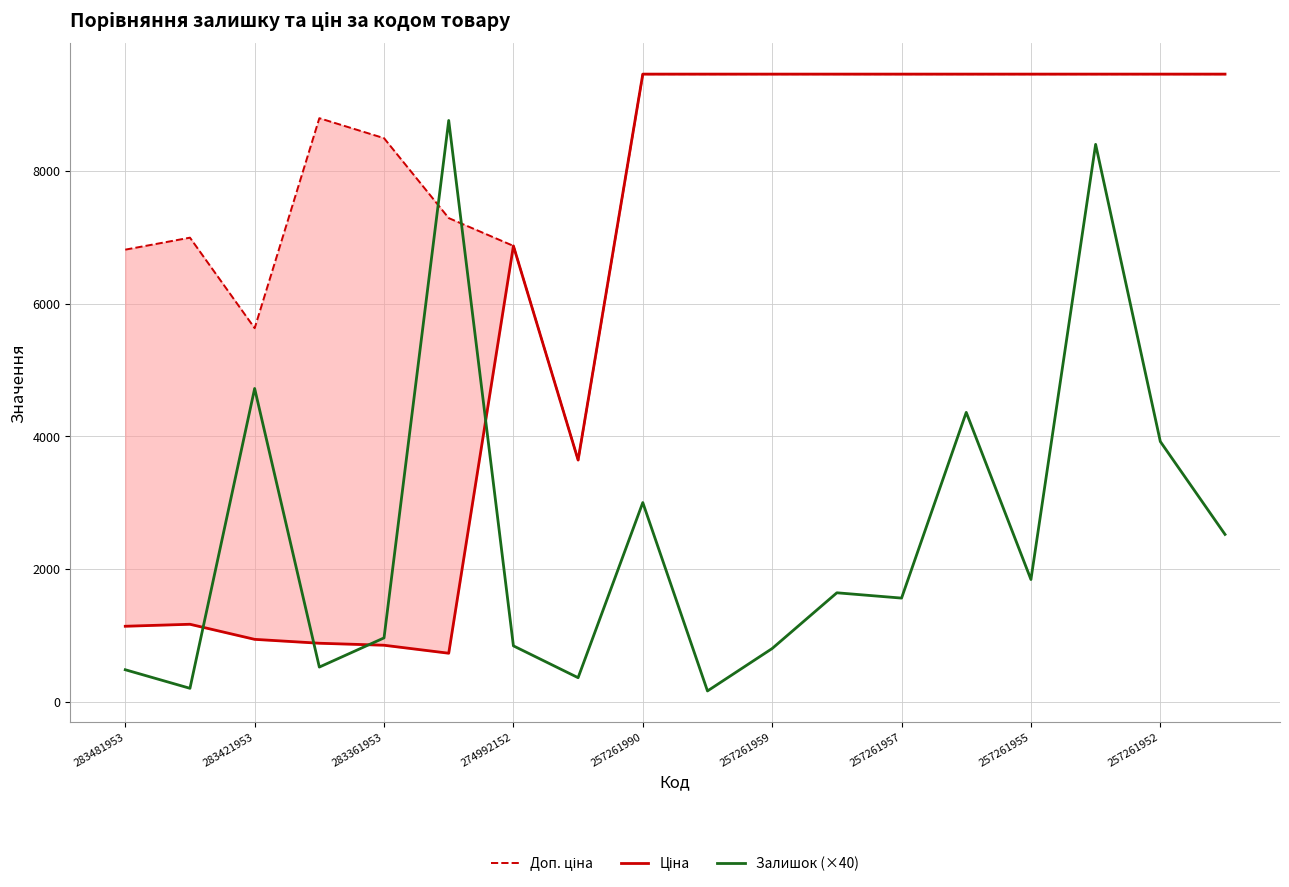

At which category is the sum across all series the highest?

15